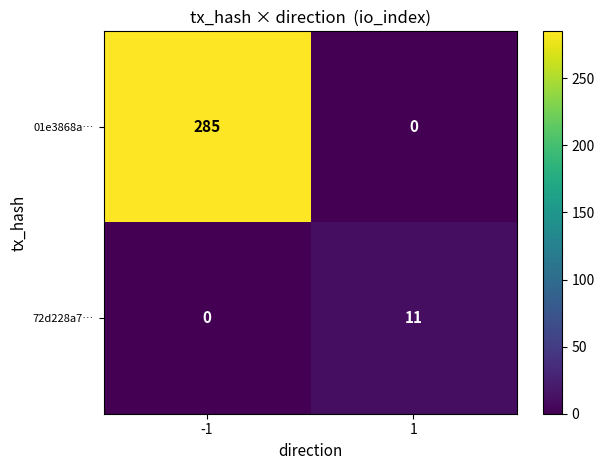

What is the maximum value shown in the chart?

285